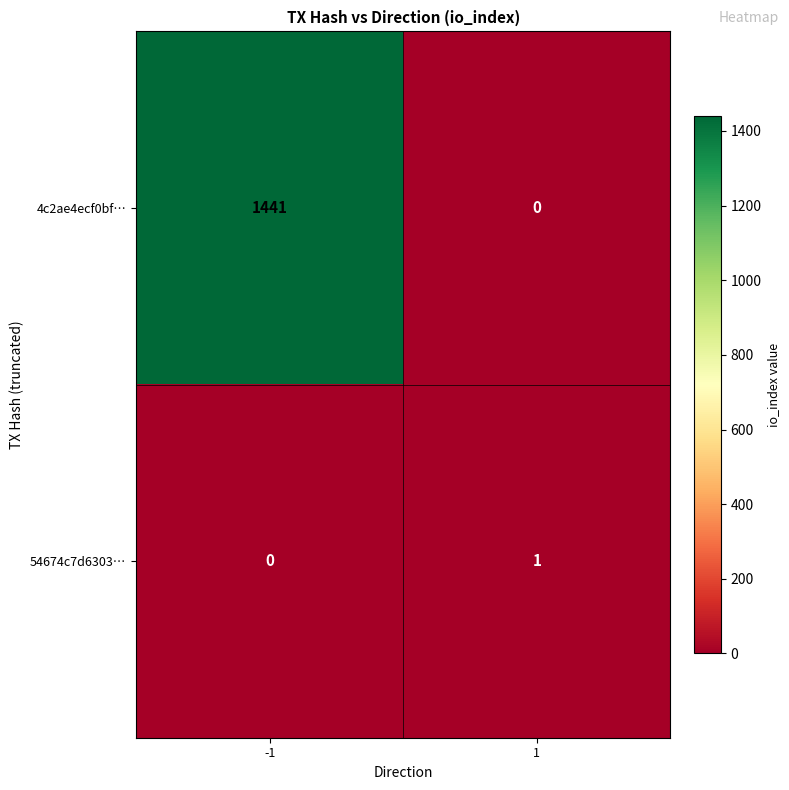

The value of 54674c7d6303… at 1 is 0. True or false?

False